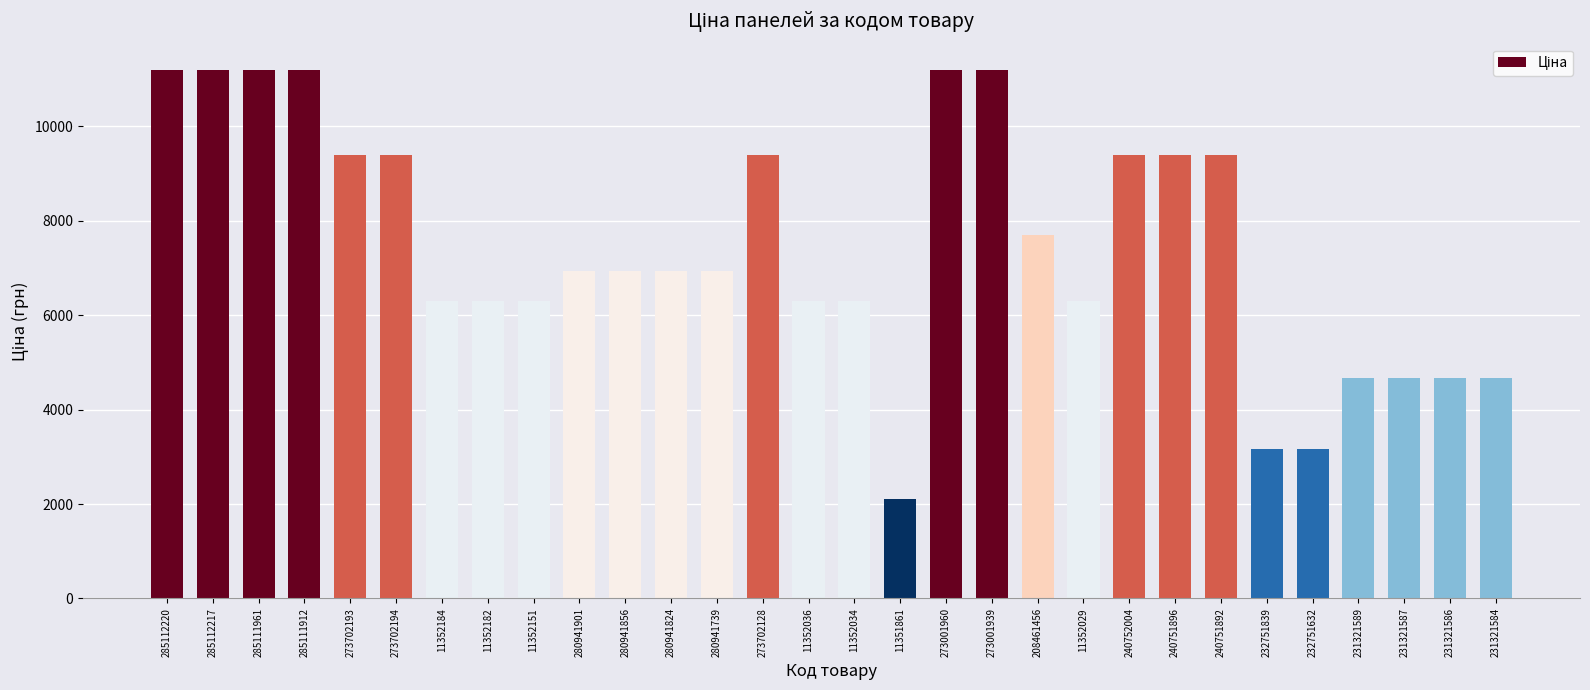

Does the chart contain stacked bars?

No